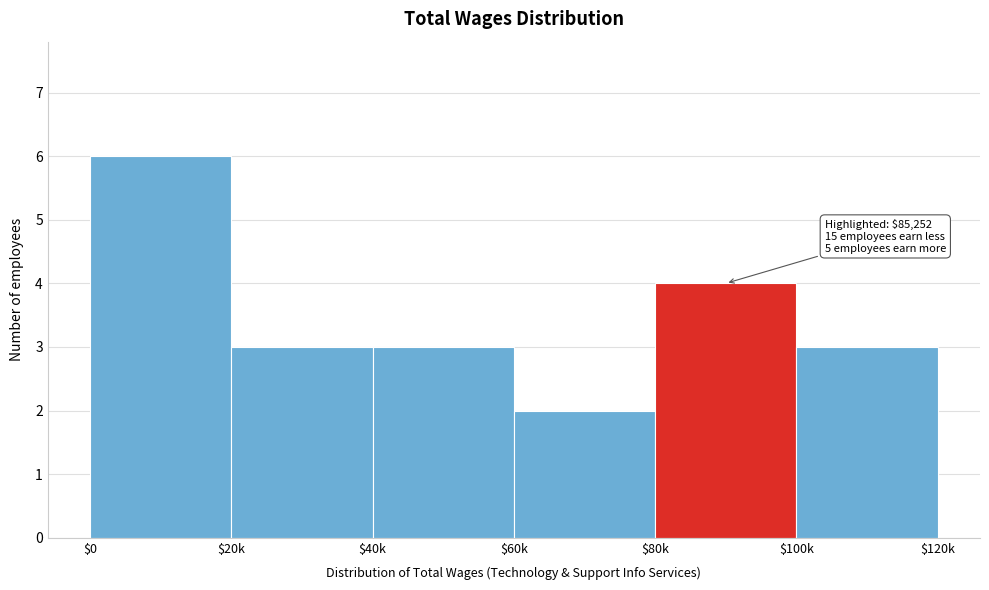

Reading left to right, list all the values displayed in this chart.

6	3	3	2	4	3